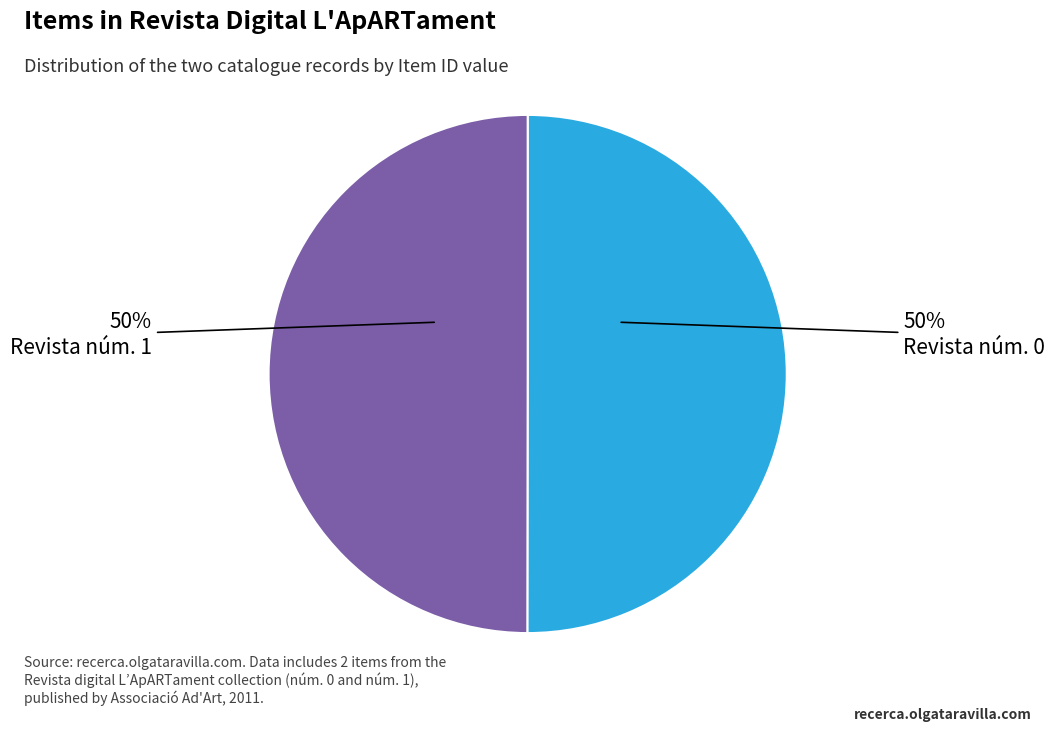

How many slices are in this pie chart?

2